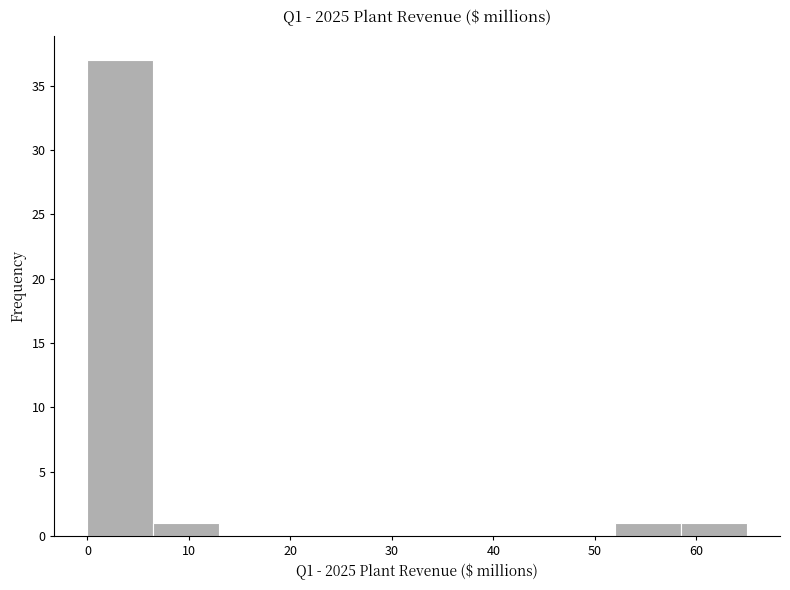

Over which range of the x-axis is the bar tallest?

0.0 to 6.5